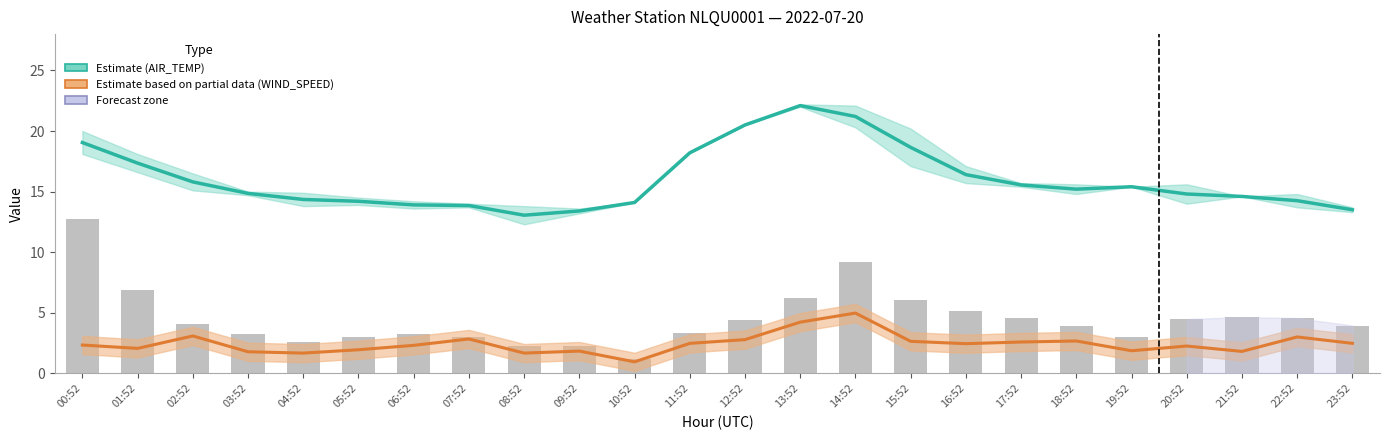

What is the total value across all series at 11:52?

24.0